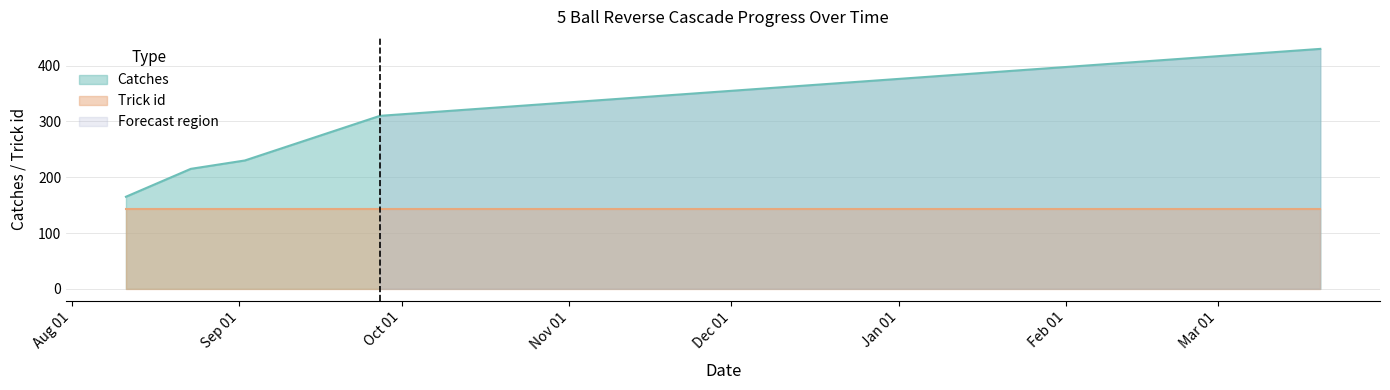

What is the minimum value for Catches?

165